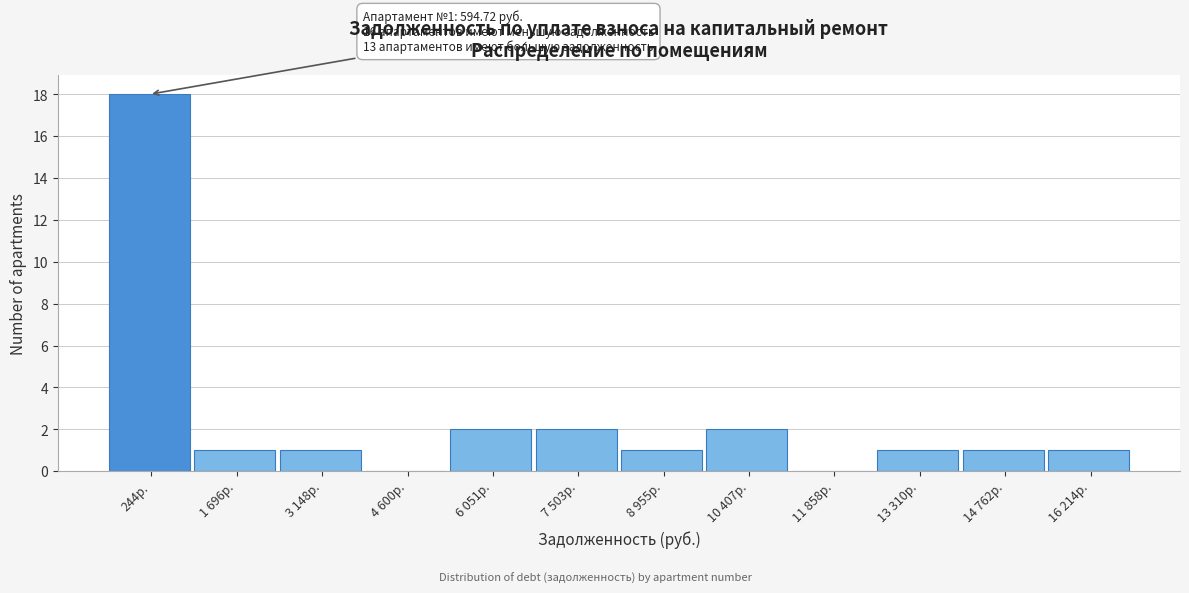

Reading left to right, list all the values displayed in this chart.

244р.=18	1 696р.=1	3 148р.=1	4 600р.=0	6 051р.=2	7 503р.=2	8 955р.=1	10 407р.=2	11 858р.=0	13 310р.=1	14 762р.=1	16 214р.=1